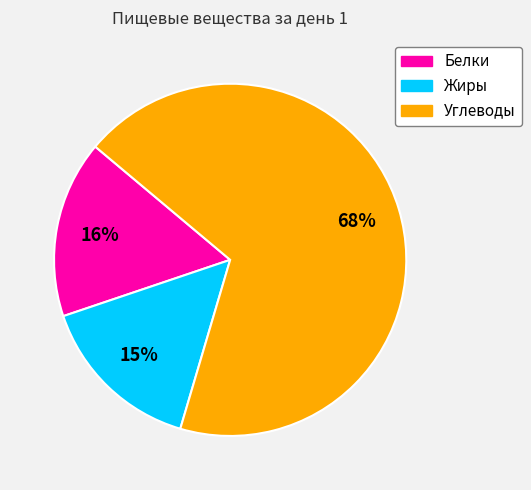

Between Жиры and Углеводы, which is larger?

Углеводы